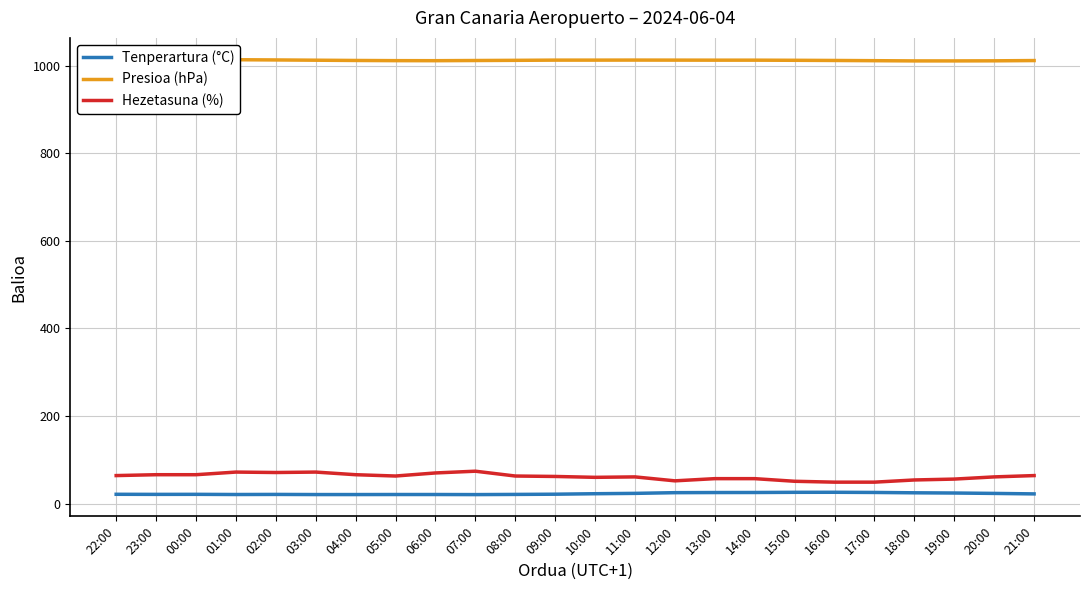

What is the label of the 8th point from the right?

14:00